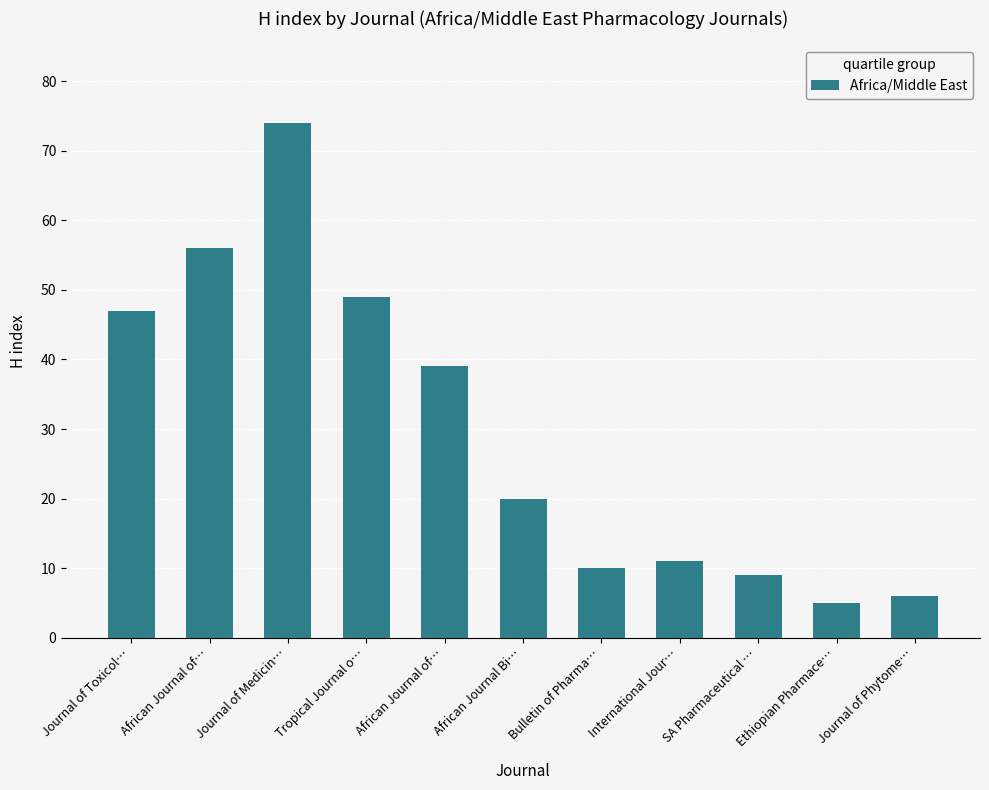

What is the value of the 3rd bar from the left?

74